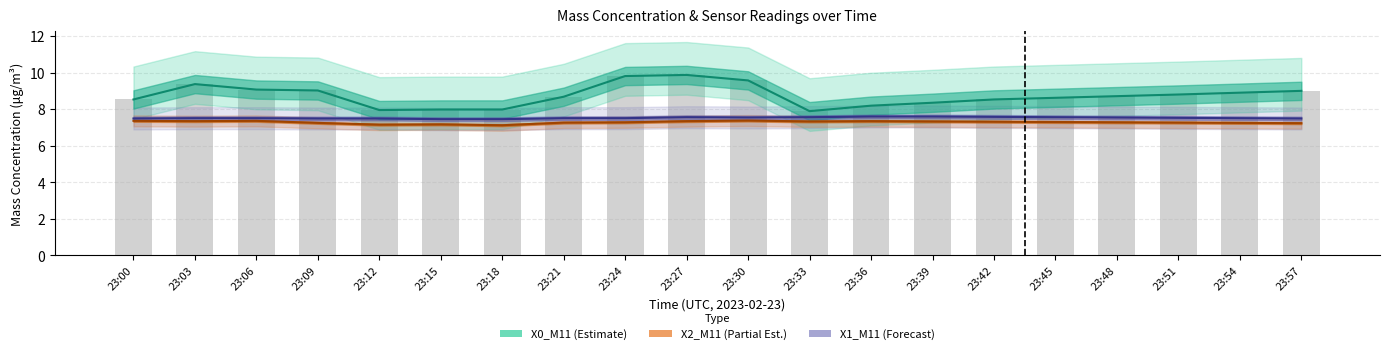

Count the number of categories in the chart.

20